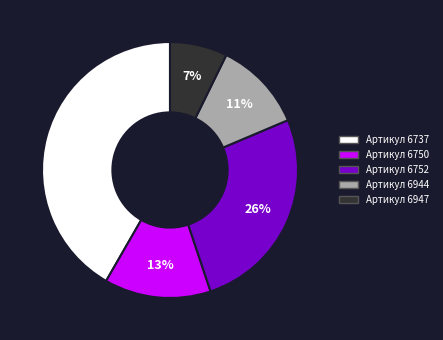

Is the sum of Артикул 6944 and Артикул 6947 greater than half?

No